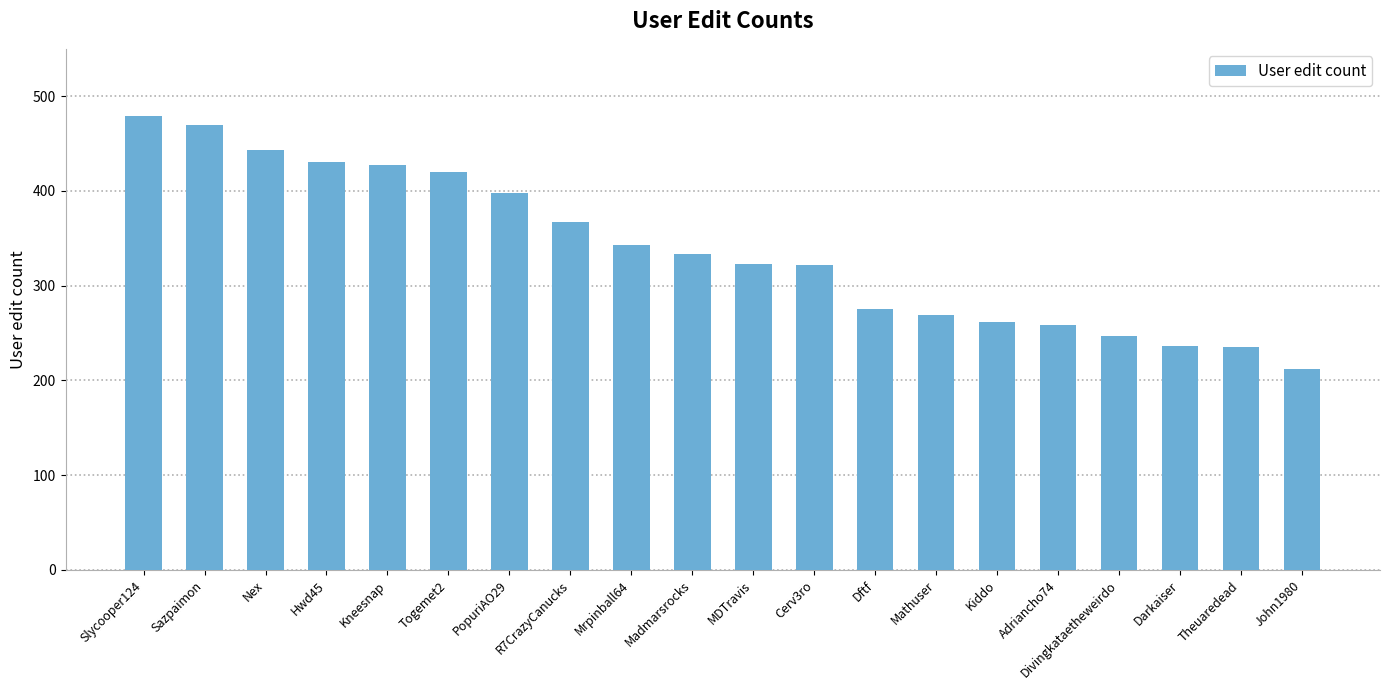

What is the greatest value displayed?

479